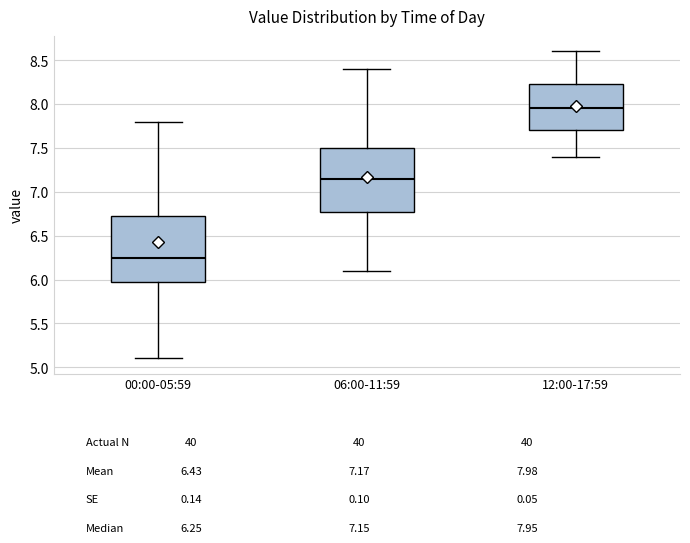

Where does the median line of the box for 12:00-17:59 sit on the y-axis? The values are not printed on the chart, so give them approximately, as read against the axis.

7.95